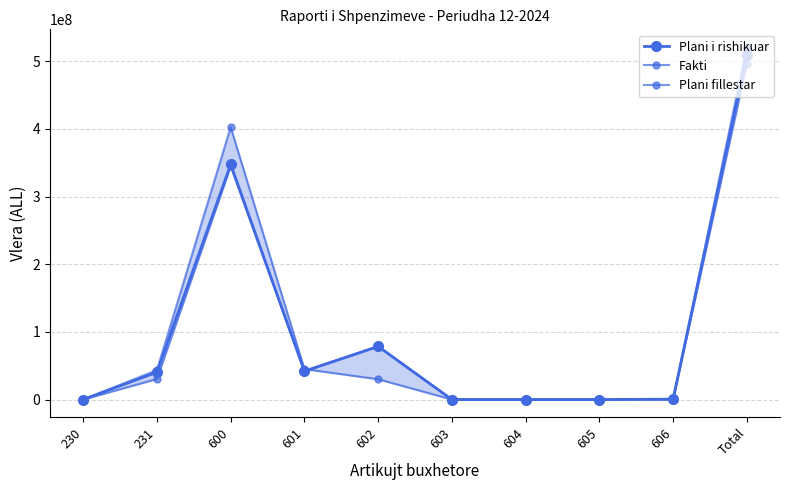

Which series has the largest range (max minus min)?

Plani fillestar